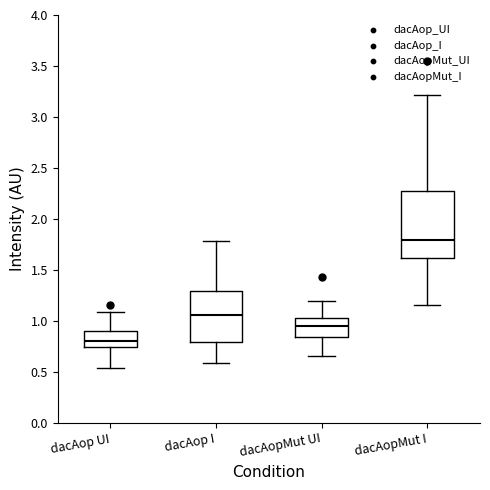

Which box has the highest median line?

dacAopMut I